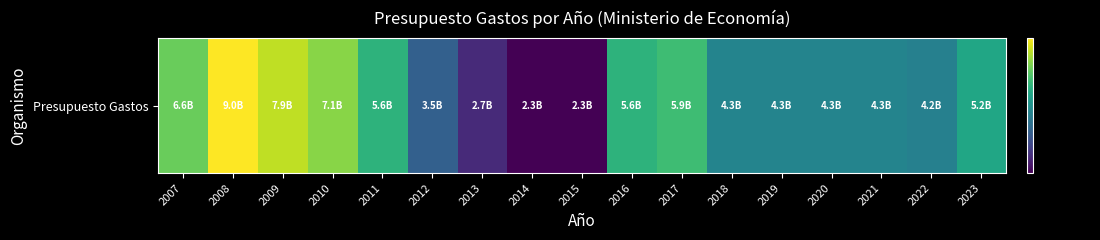

Reading left to right, what are all the values shown in this chart?

662238320	904311210	792214610	709417360	557536720	352563400	272257200	232075430	231648380	557975640	592021760	428789060	428789060	428789060	427553390	419079220	519834660